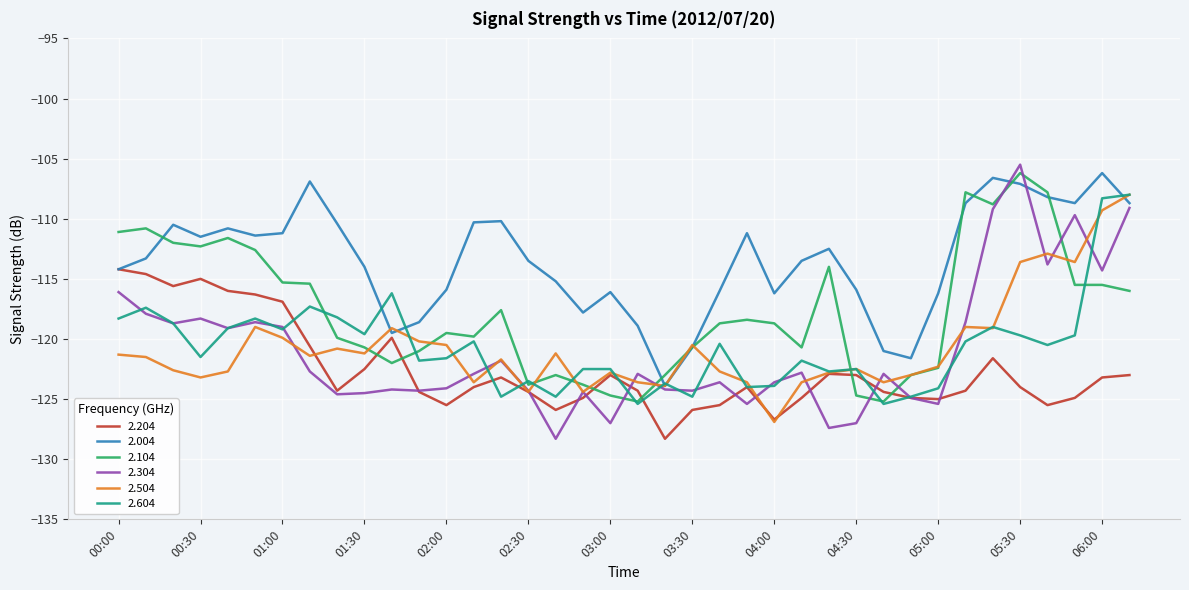

What is the lowest value of the 2.304 series?

-128.3